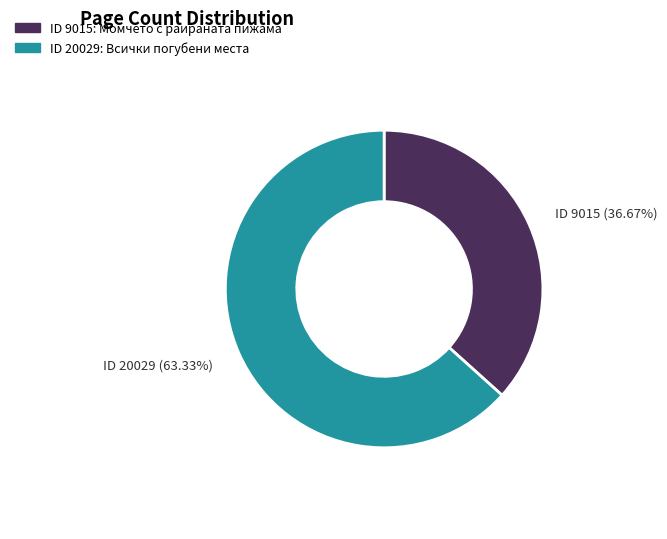

Does ID 9015 (36.67%) represent more than half of the total?

No